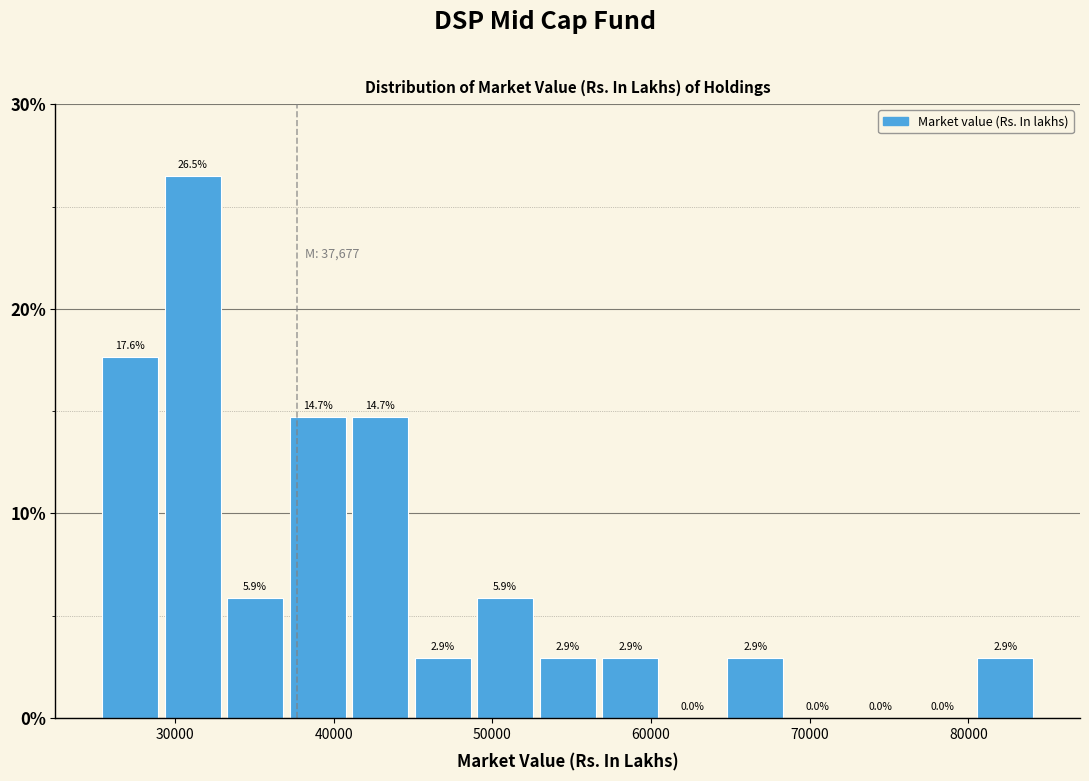

Around what value on the x-axis is the tallest bar? Give the approximate position of its centre, as read against the axis.

31000